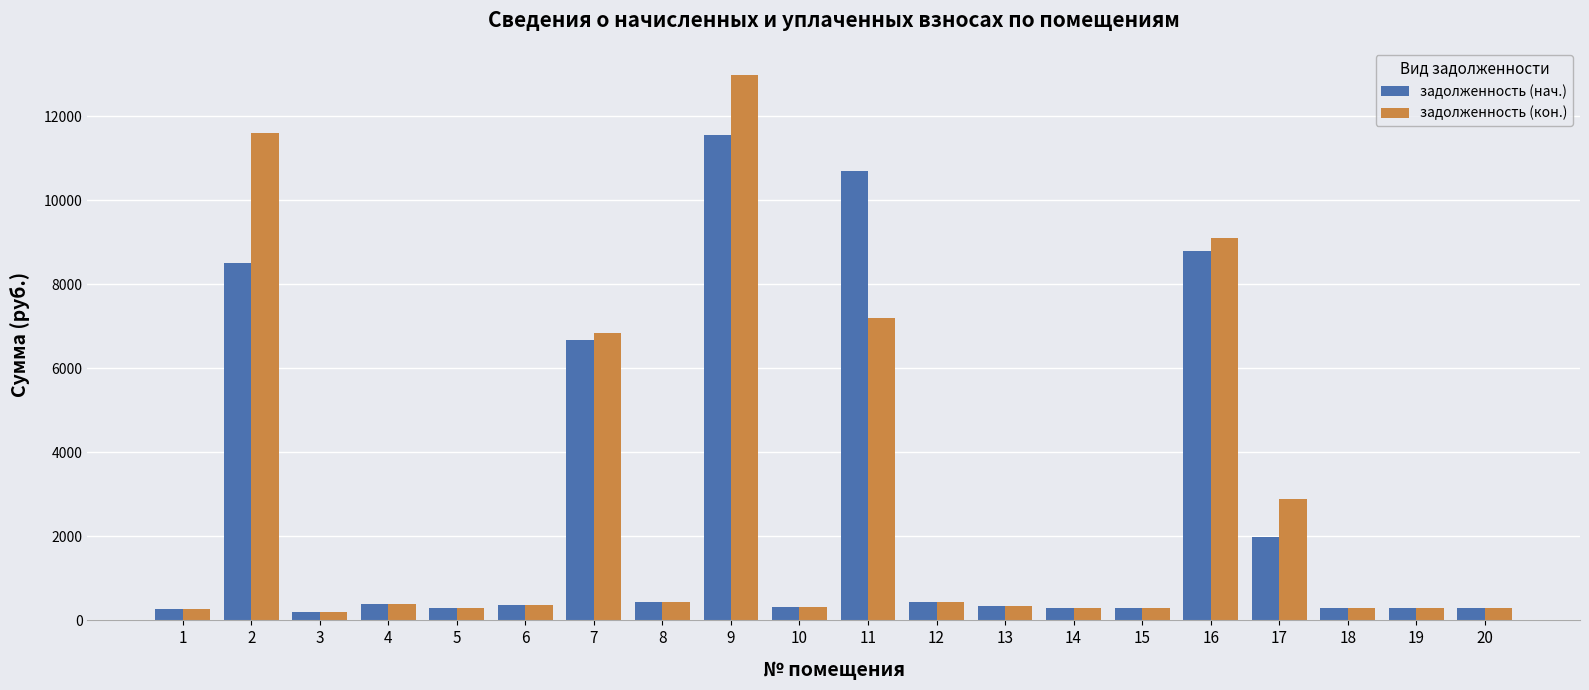

Is it true that задолженность (нач.) equals 280.1 at 1?

True